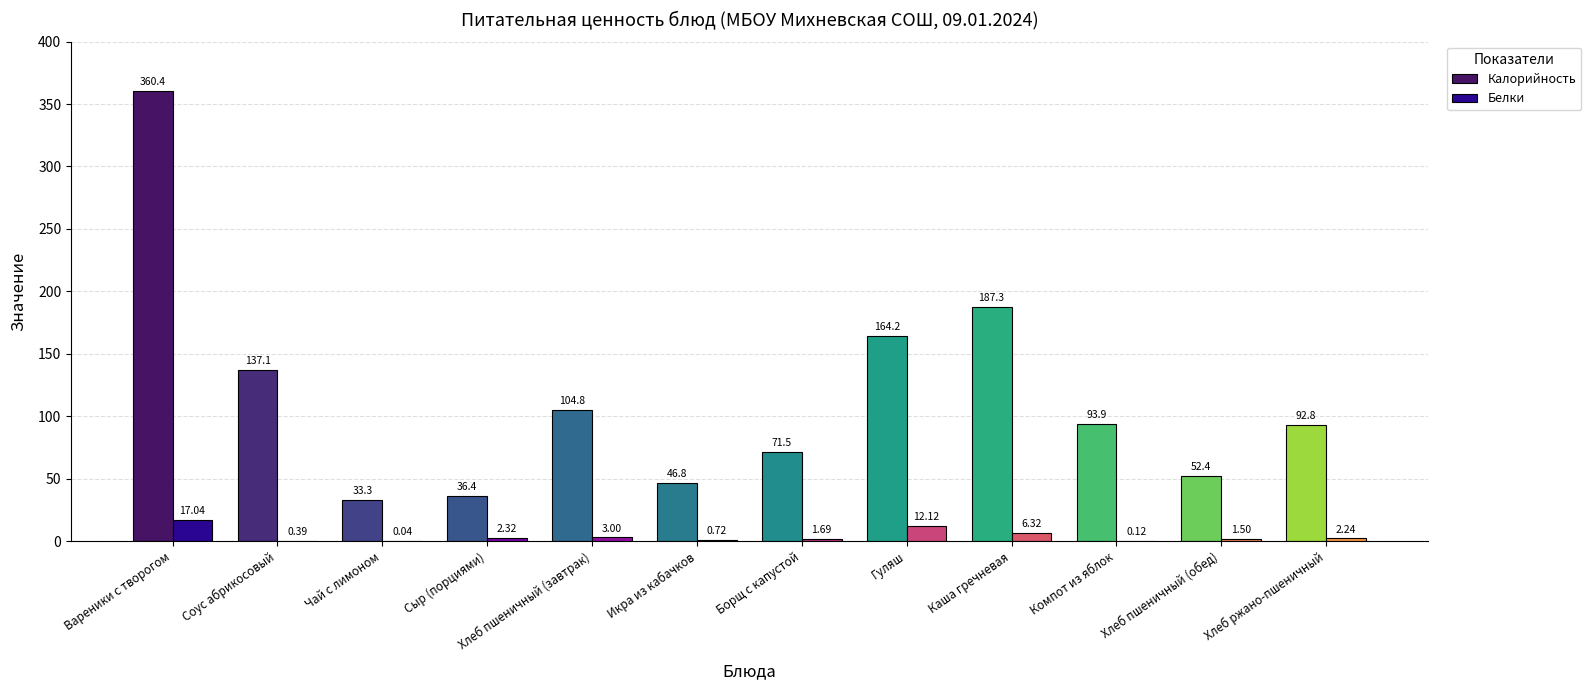

What is the sum of the Калорийность values at Чай с лимоном and Каша гречневая?

220.6